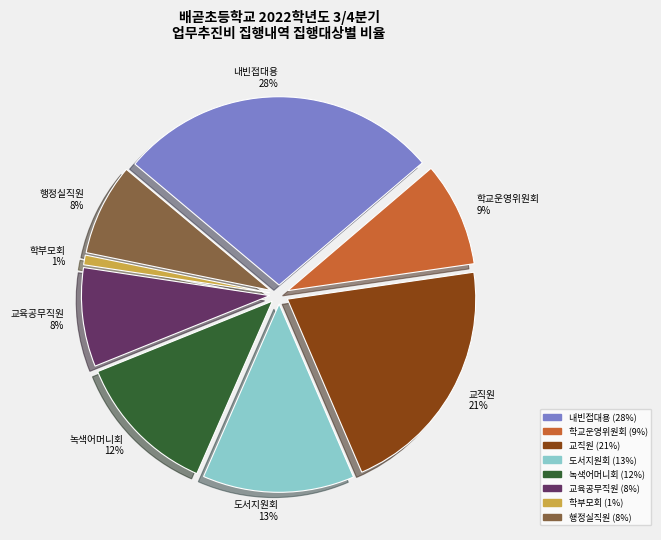

Between 학부모회 and 녹색어머니회, which is larger?

녹색어머니회